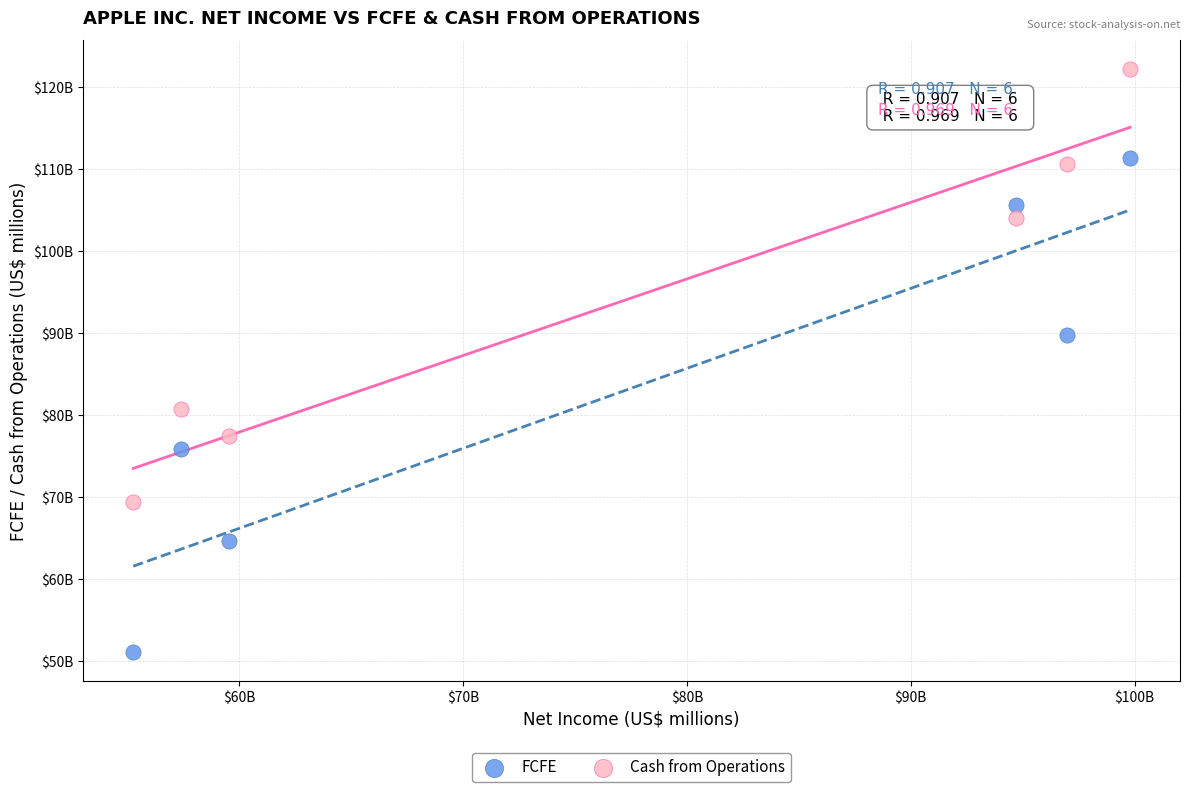

What are all the series names shown in the legend?

FCFE, Cash from Operations